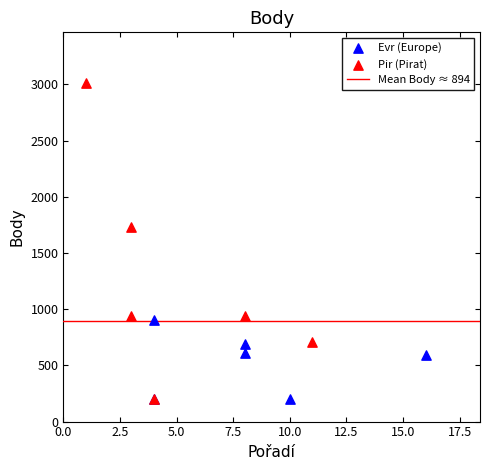

Which series reaches the maximum Y coordinate?

Pir (Pirat)